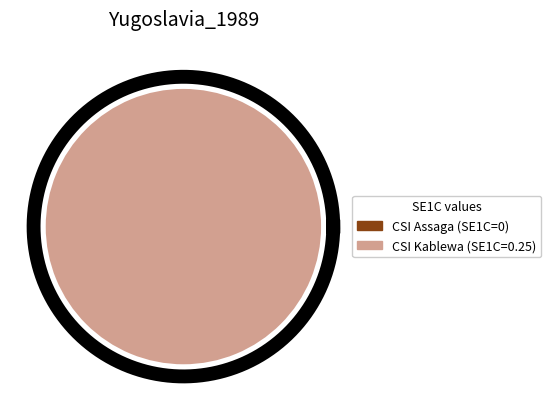

Combined, do CSI Assaga and CSI Kablewa account for over 50%?

Yes